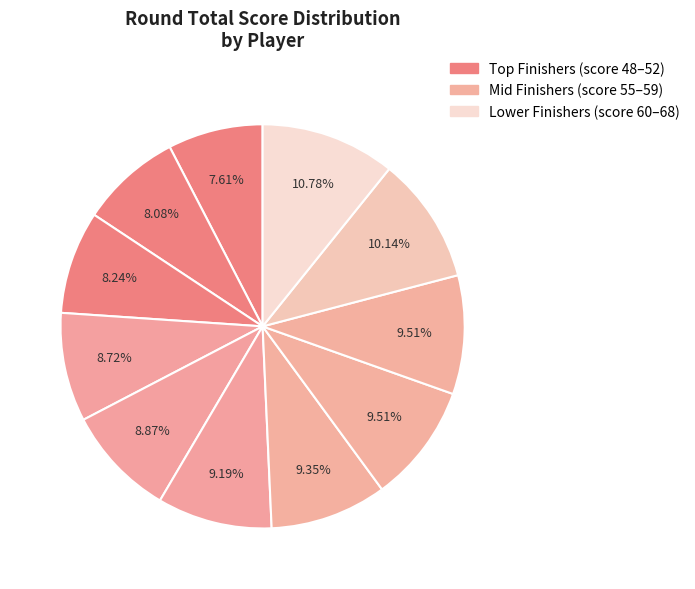

Is there a majority slice in this chart?

No